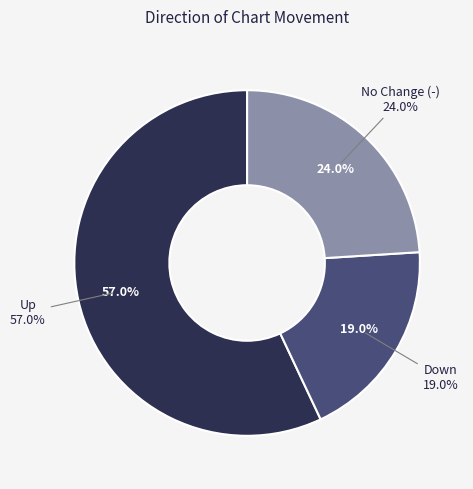

What percentage is the up slice, to the nearest percent?

57%